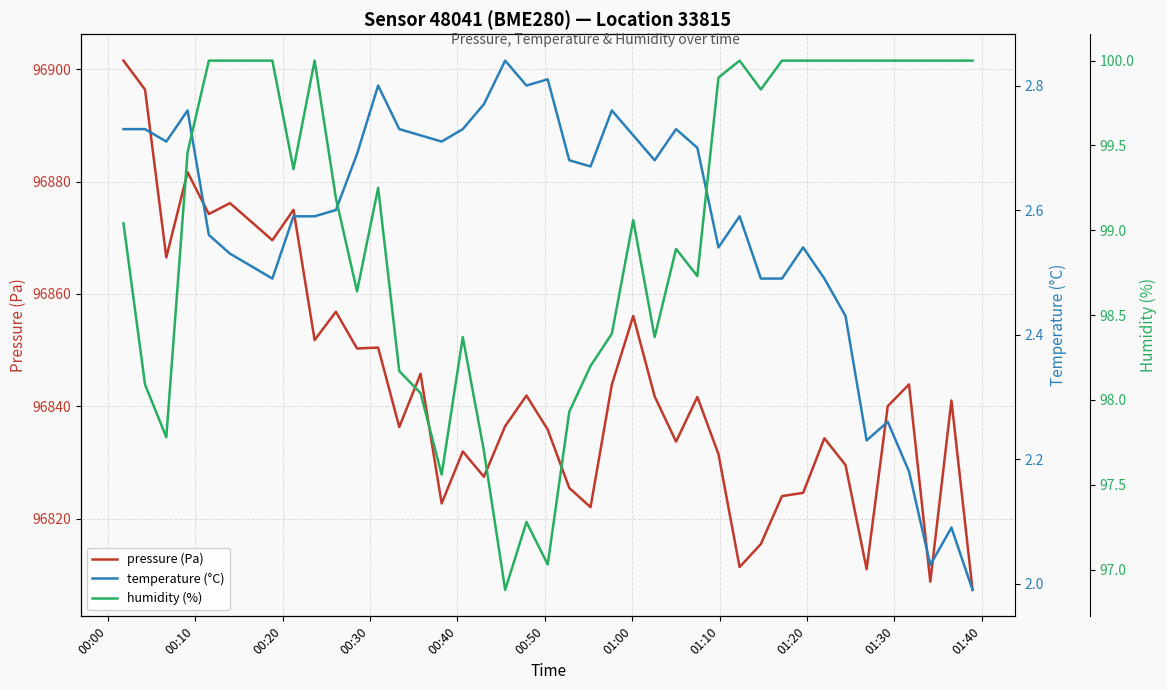

What is the maximum value for pressure (Pa)?

96901.5